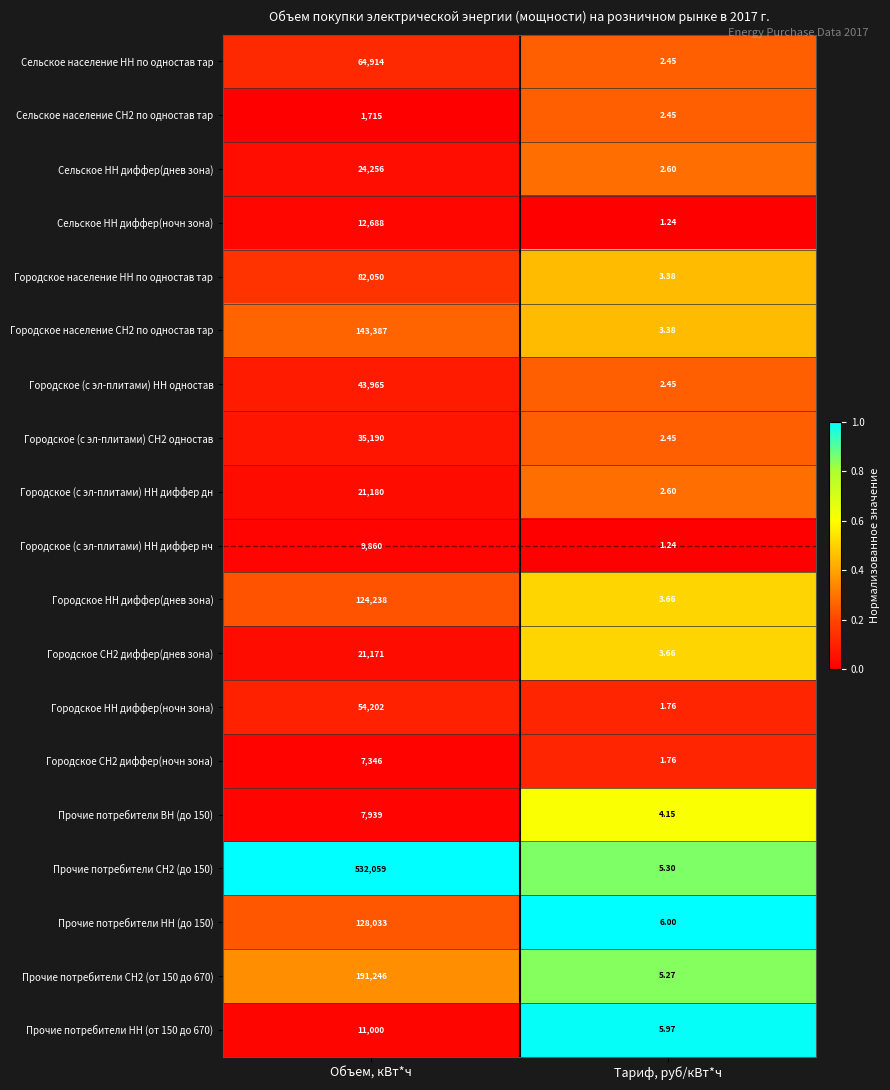

Is the value of Прочие потребители ВН (до 150) at Тариф, руб/кВт*ч greater than the value of Прочие потребители НН (до 150) at Тариф, руб/кВт*ч?

No